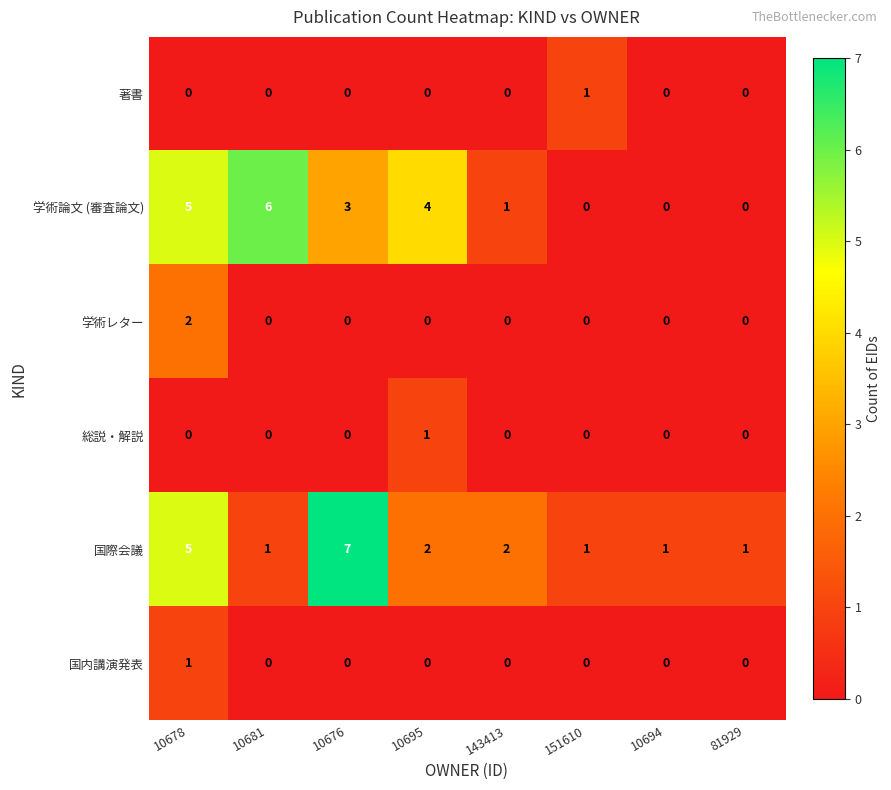

The value of 国際会議 at 10695 is 2. True or false?

True